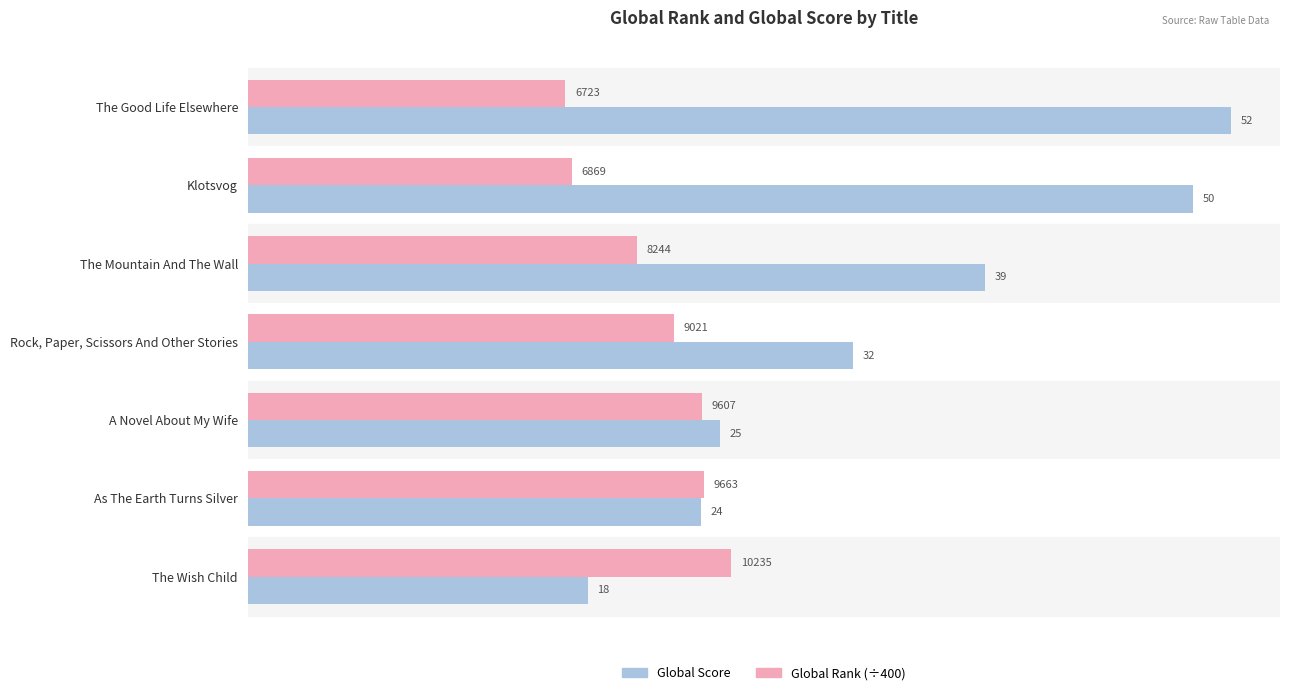

What are all the series names shown in the legend?

Global Score, Global Rank (÷400)